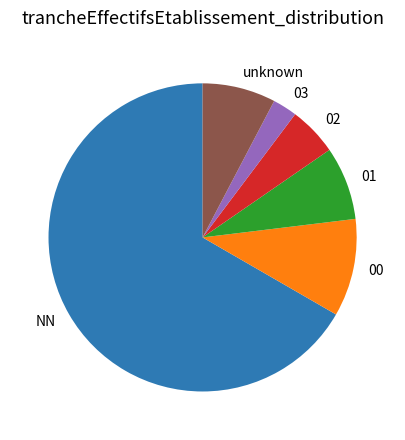

How many slices are in this pie chart?

6